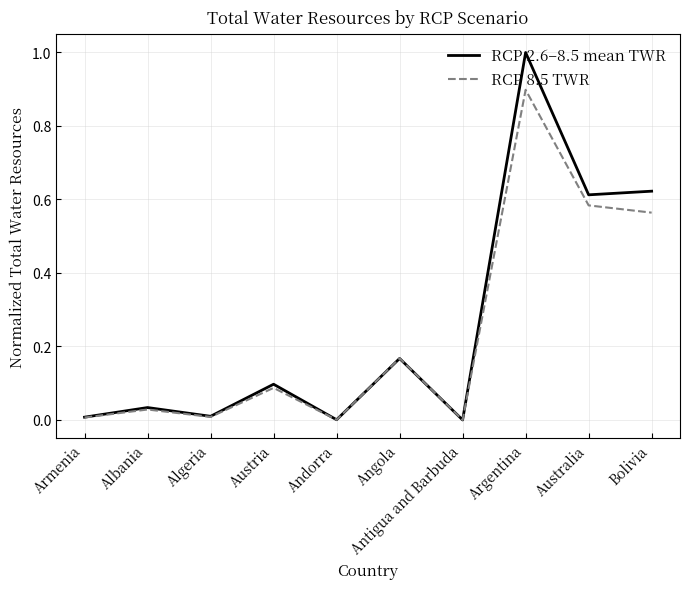

How many lines are shown in the chart?

2